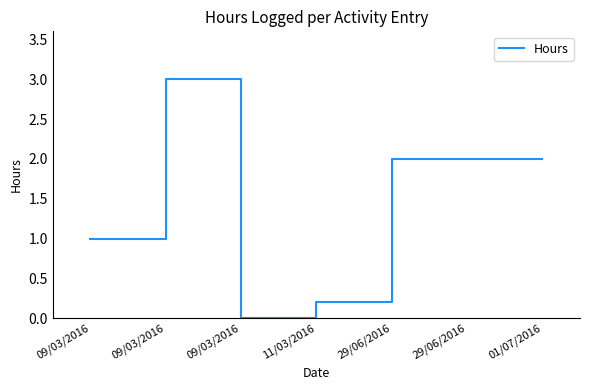

How many distinct data groups are displayed?

1